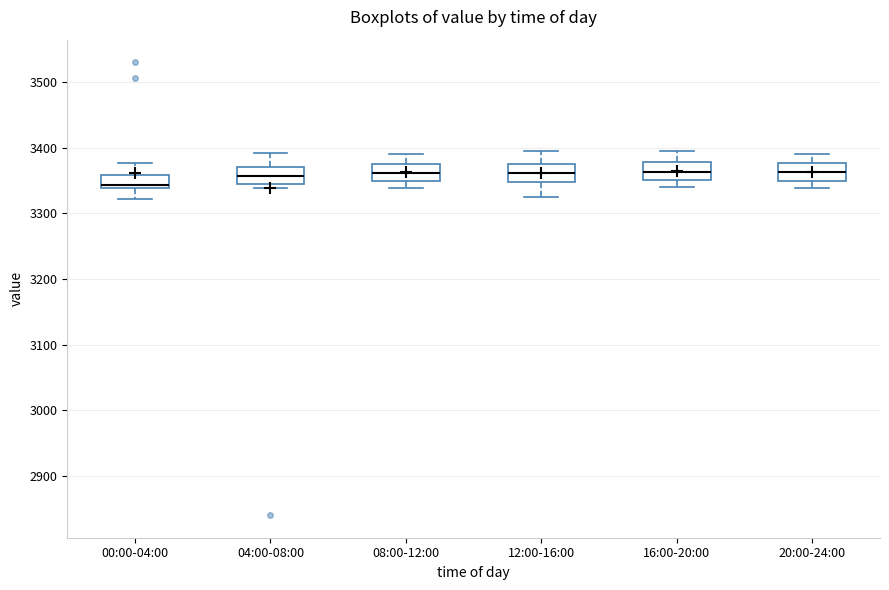

Reading left to right, transcribe this box plot: for each box, give where its median line is, the range the box spans, and where its two whiskers end, as read against the y-axis. The values are not printed on the chart, so give them approximately, as read against the axis.

00:00-04:00: median 3340 (just above the box's lower edge), box 3340 to 3360, whiskers 3320 to 3380
04:00-08:00: median 3360, box 3340 to 3370, whiskers 3340 (just below the box's lower edge) to 3390
08:00-12:00: median 3360, box 3350 to 3380, whiskers 3340 to 3390
12:00-16:00: median 3360, box 3350 to 3380, whiskers 3330 to 3400
16:00-20:00: median 3360, box 3350 to 3380, whiskers 3340 to 3400
20:00-24:00: median 3360, box 3350 to 3380, whiskers 3340 to 3390